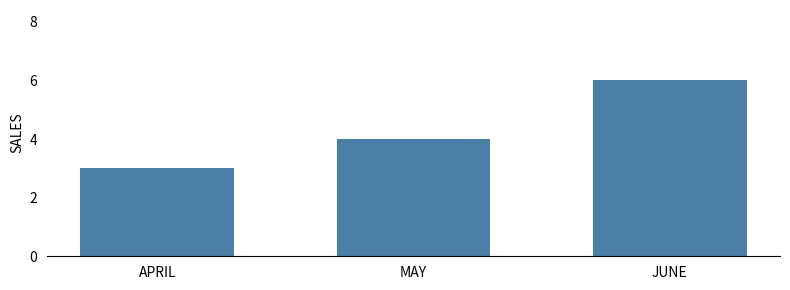

What is the value of the 2nd bar from the left?

4